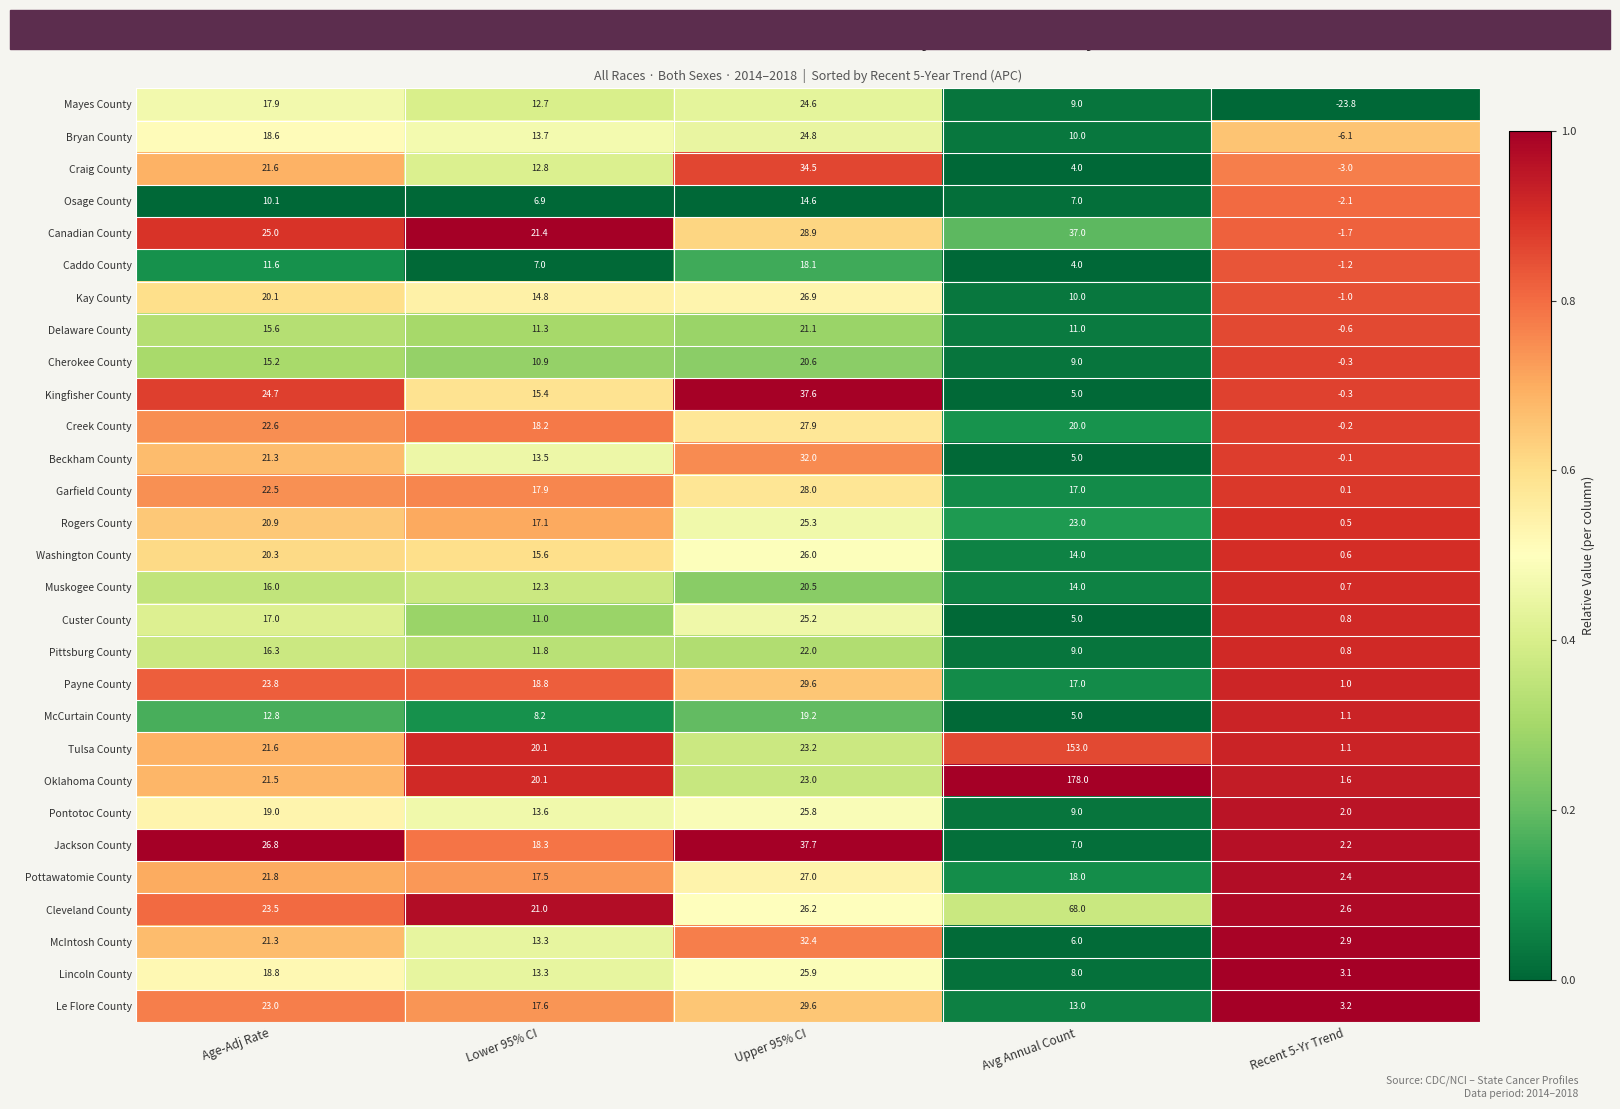

What is the spread (max minus min) of values at Upper 95% CI?

23.1